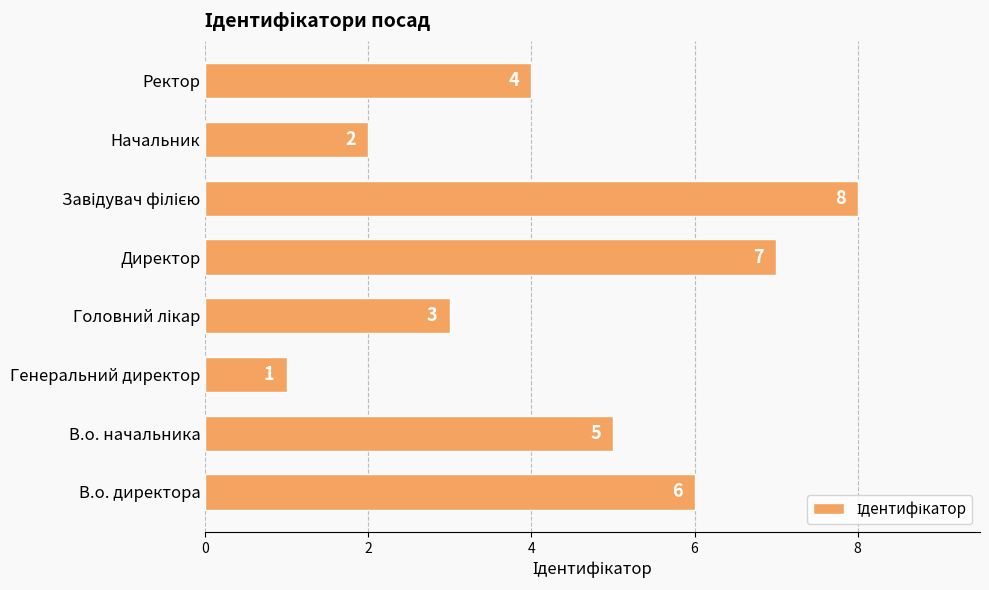

What is the difference between the maximum and second lowest values?

6